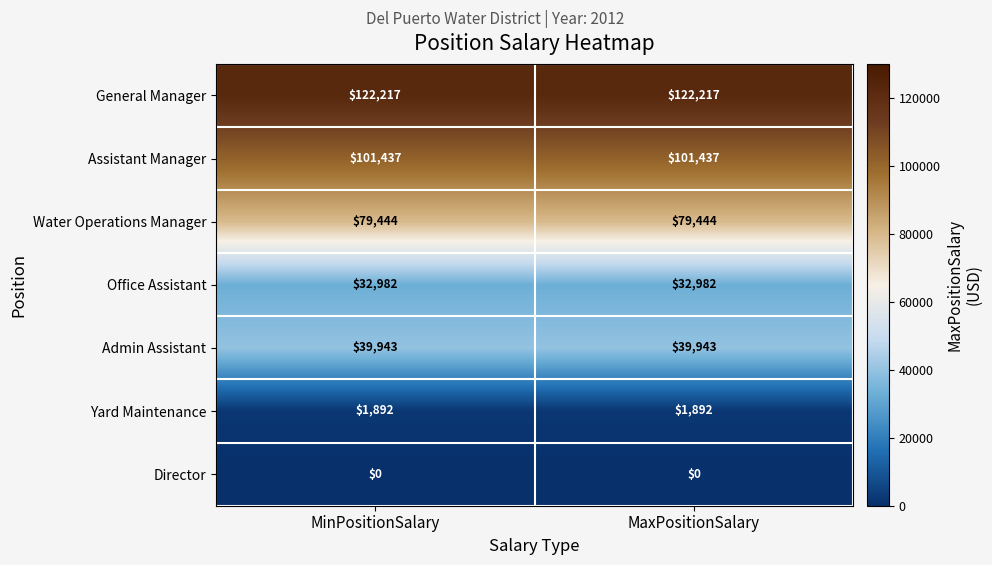

The Admin Assistant series shows 60972 at MinPositionSalary. True or false?

False